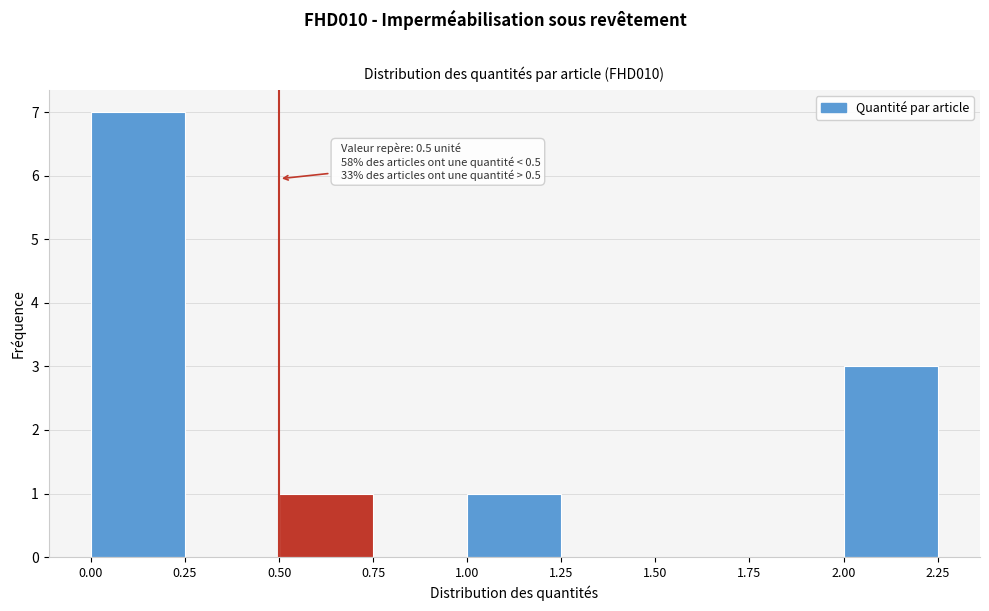

Which range on the x-axis has the tallest bar?

0.00 to 0.25